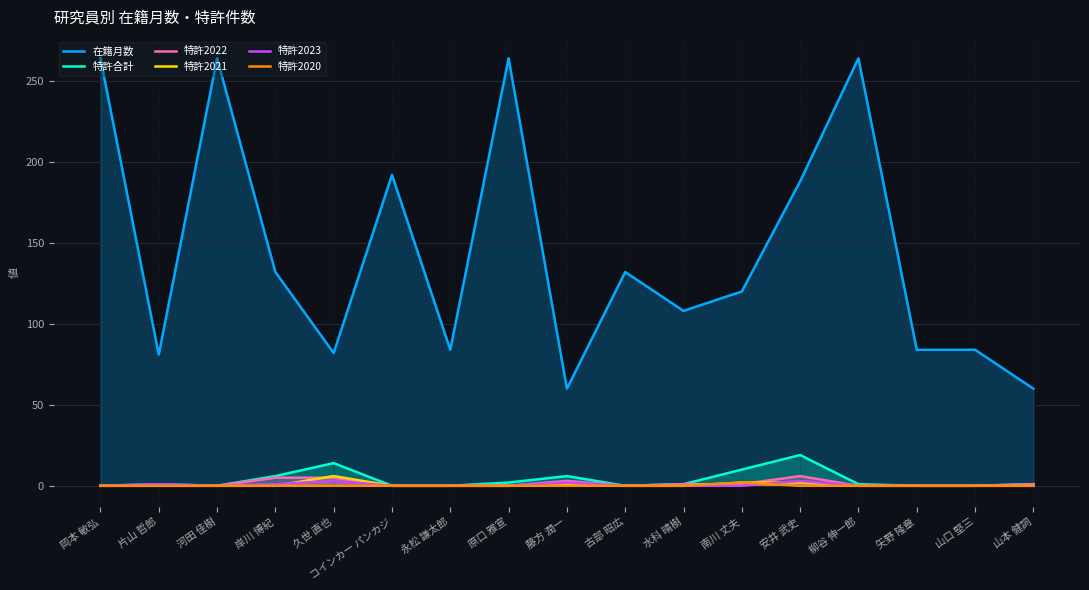

Between which two adjacent categories do 特許2023 and 特許2021 first intersect?

岸川 博紀 and 久世 直也